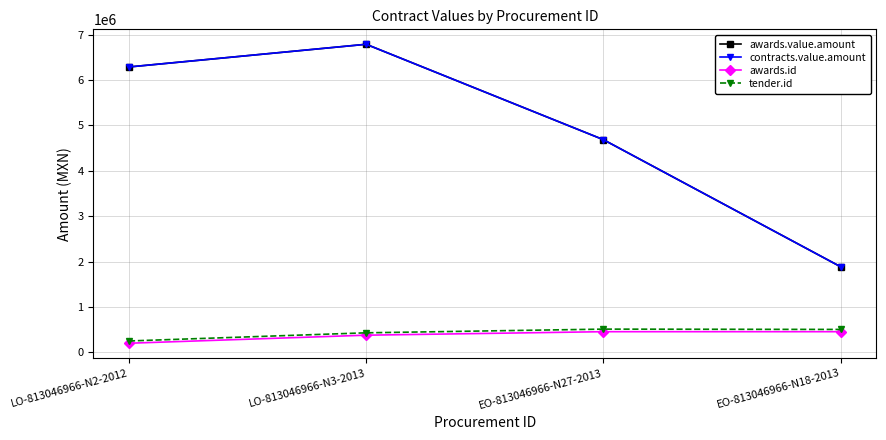

At which label is awards.value.amount closest to 4336856?

EO-813046966-N27-2013